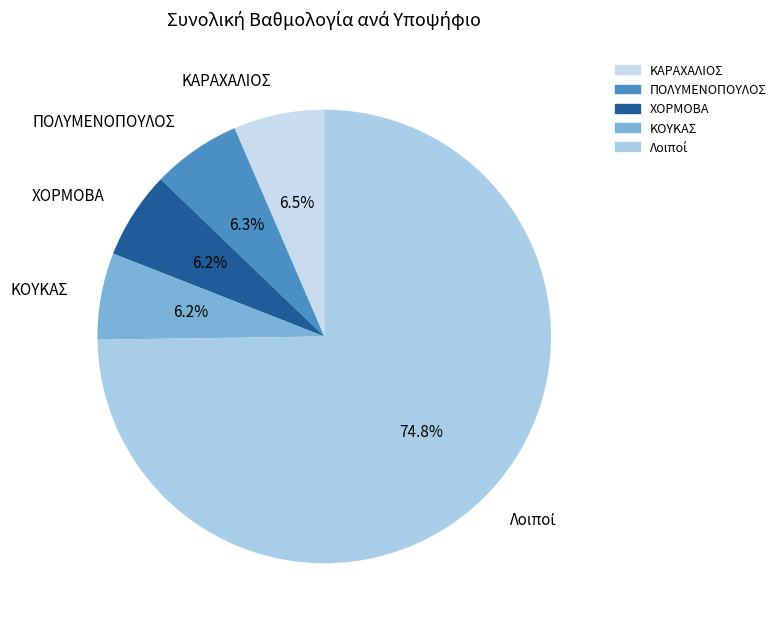

Approximately how many times larger is the value at ΧΟΡΜΟΒΑ compared to ΠΟΛΥΜΕΝΟΠΟΥΛΟΣ?

1.0